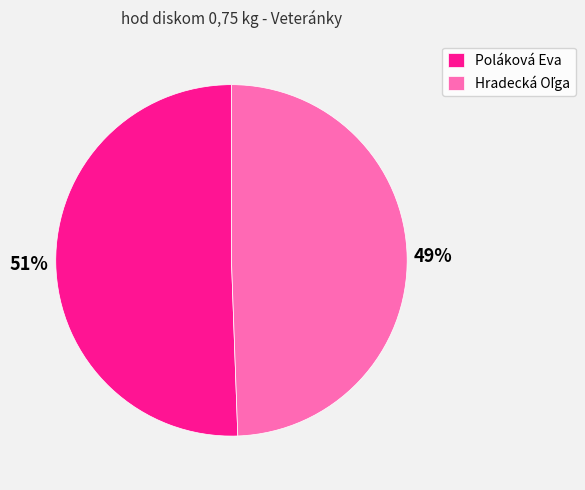

Which category has the biggest portion of the pie?

Poláková Eva